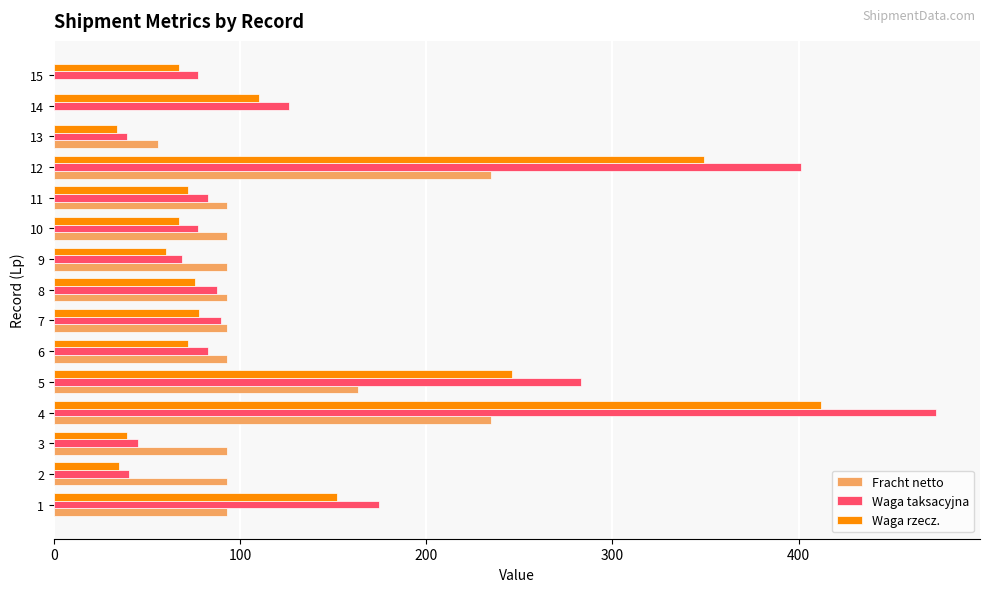

The value of Waga rzecz. at 7 is 106.0. True or false?

False